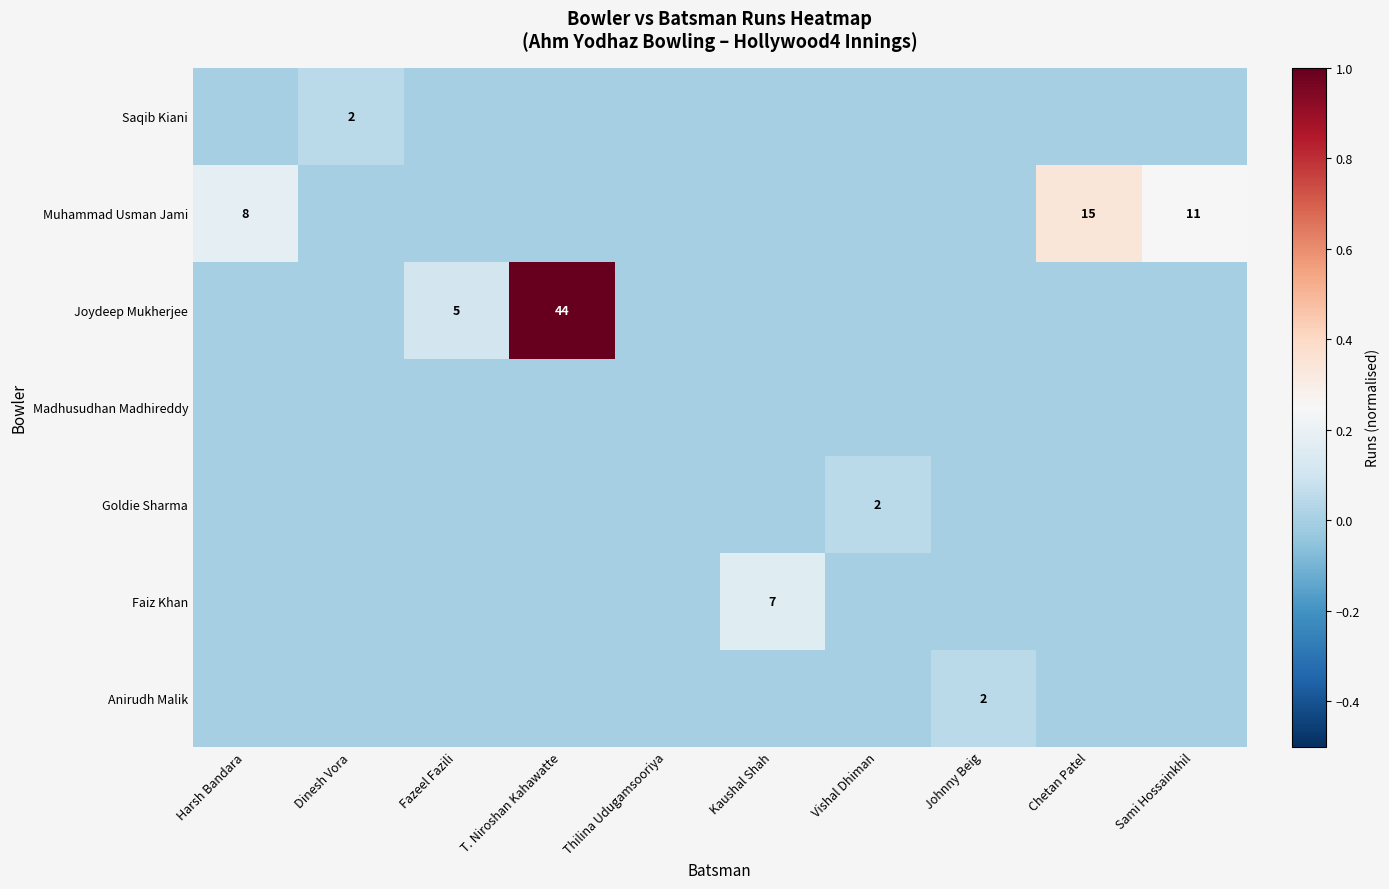

At which label does Madhusudhan Madhireddy reach its minimum?

Harsh Bandara